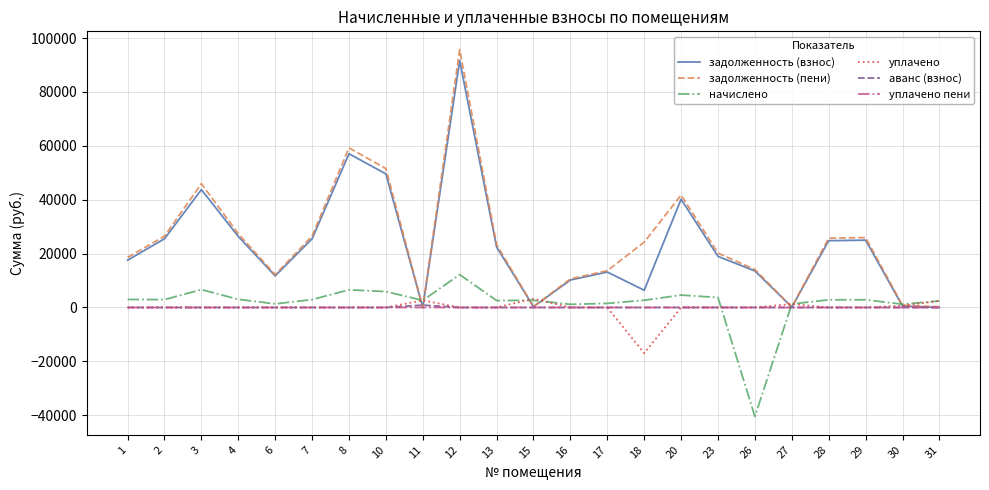

The value of уплачено at 10 is 7365.2. True or false?

False